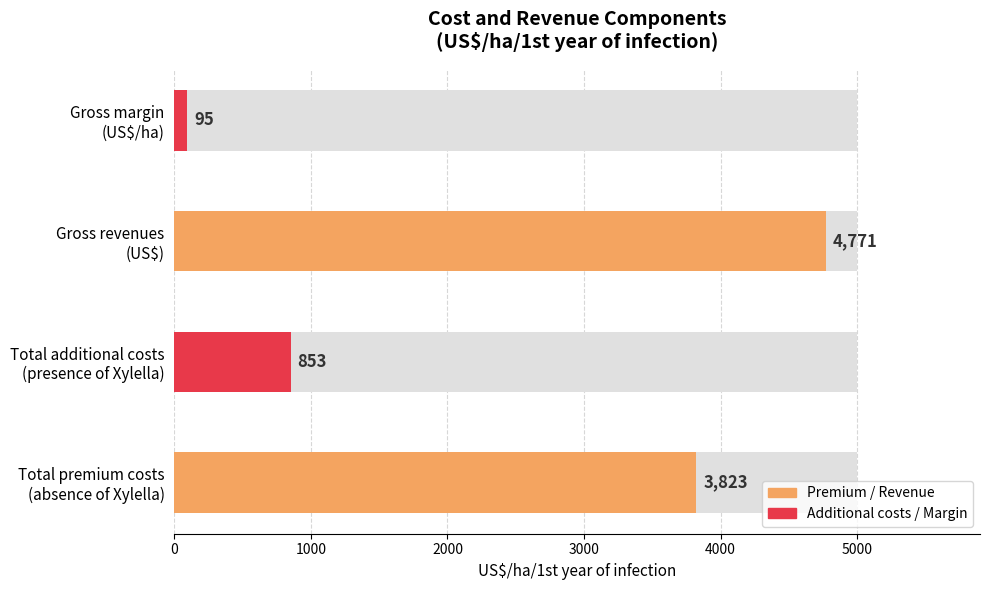

What position from the right is Total additional costs
(presence of Xylella)?

3